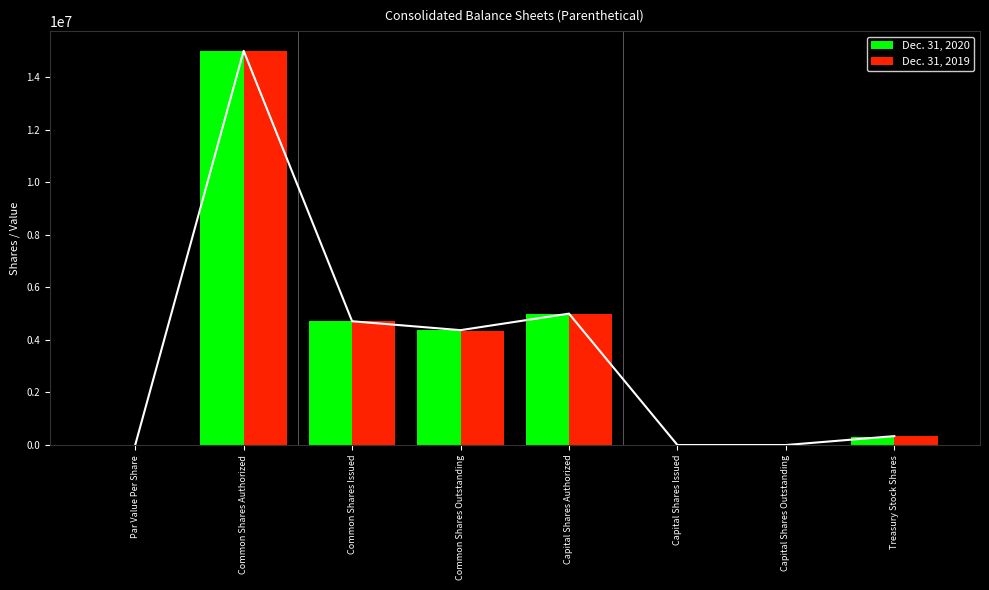

True or false: Dec. 31, 2019 has a value of 357096 at Treasury Stock Shares.

True